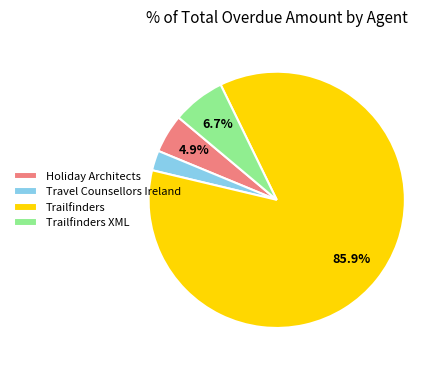

Which has a higher value, Trailfinders XML or Travel Counsellors Ireland?

Trailfinders XML